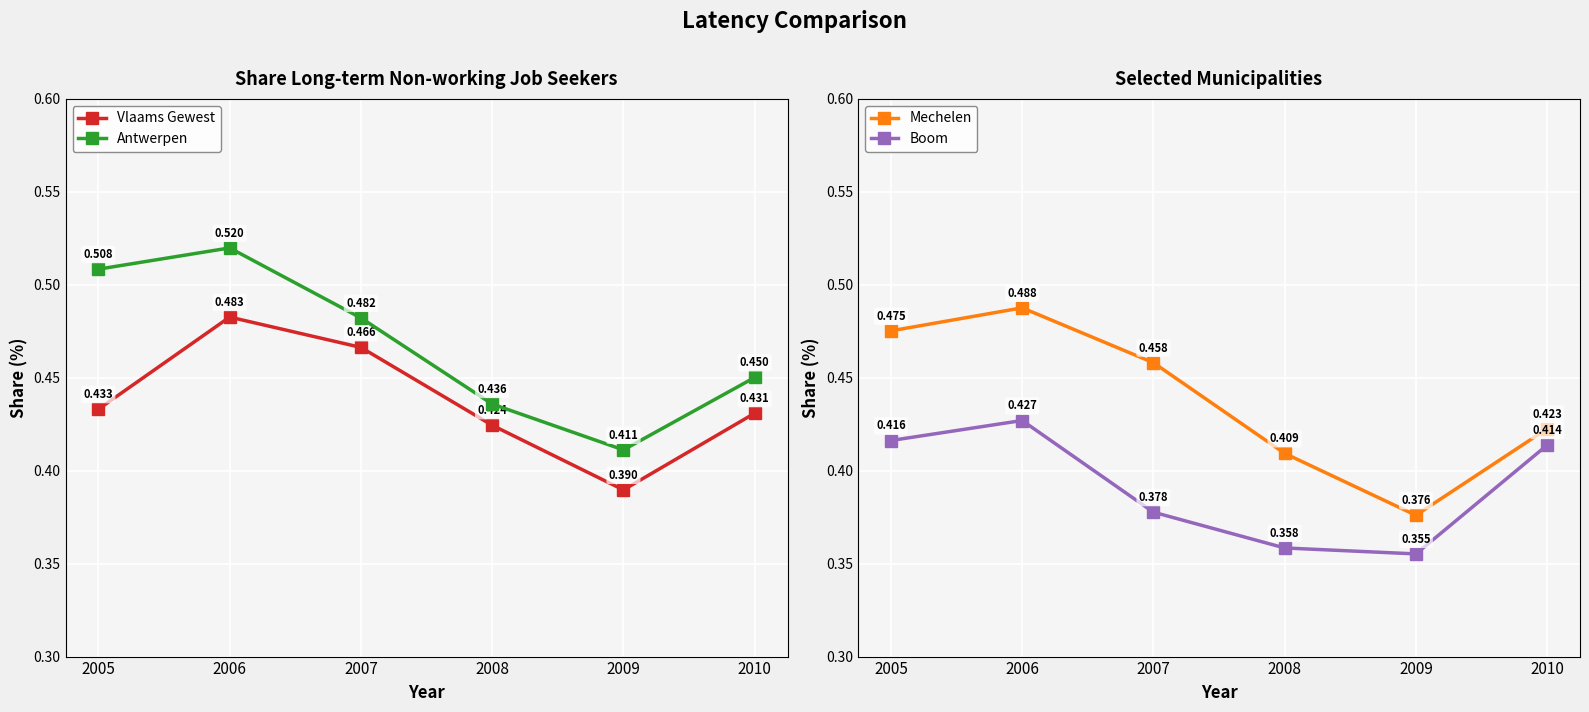

Reading right to left, what are all the values shown in this chart?

Vlaams Gewest: 2010=0.4	2009=0.4	2008=0.4	2007=0.5	2006=0.5	2005=0.4
Antwerpen: 2010=0.5	2009=0.4	2008=0.4	2007=0.5	2006=0.5	2005=0.5
Mechelen: 2010=0.4	2009=0.4	2008=0.4	2007=0.5	2006=0.5	2005=0.5
Boom: 2010=0.4	2009=0.4	2008=0.4	2007=0.4	2006=0.4	2005=0.4